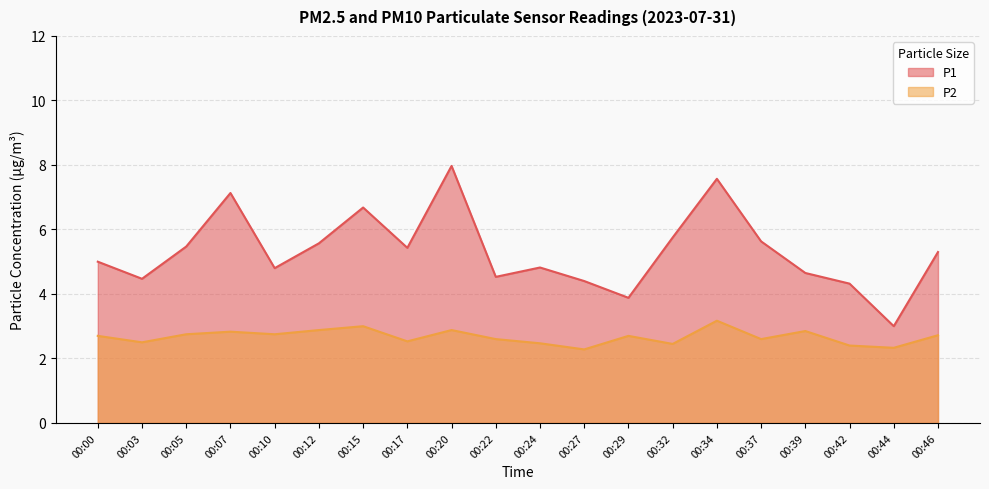

Is it true that P2 equals 3.2 at 00:34?

True